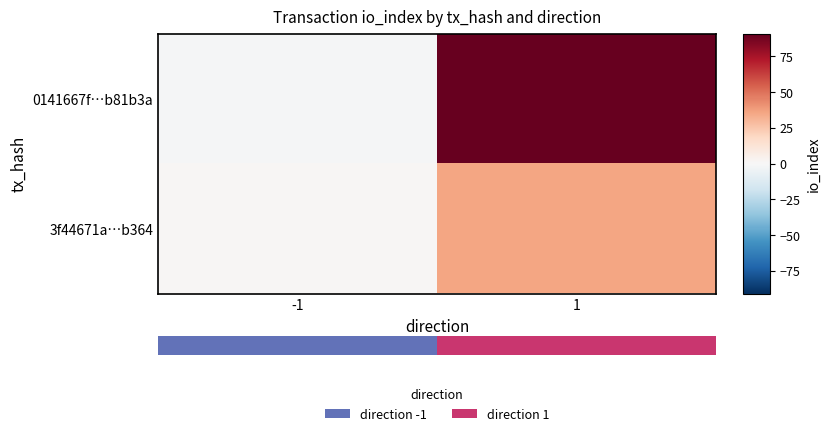

List the series in order of their overall mean, highest first.

0141667f…b81b3a, 3f44671a…b364